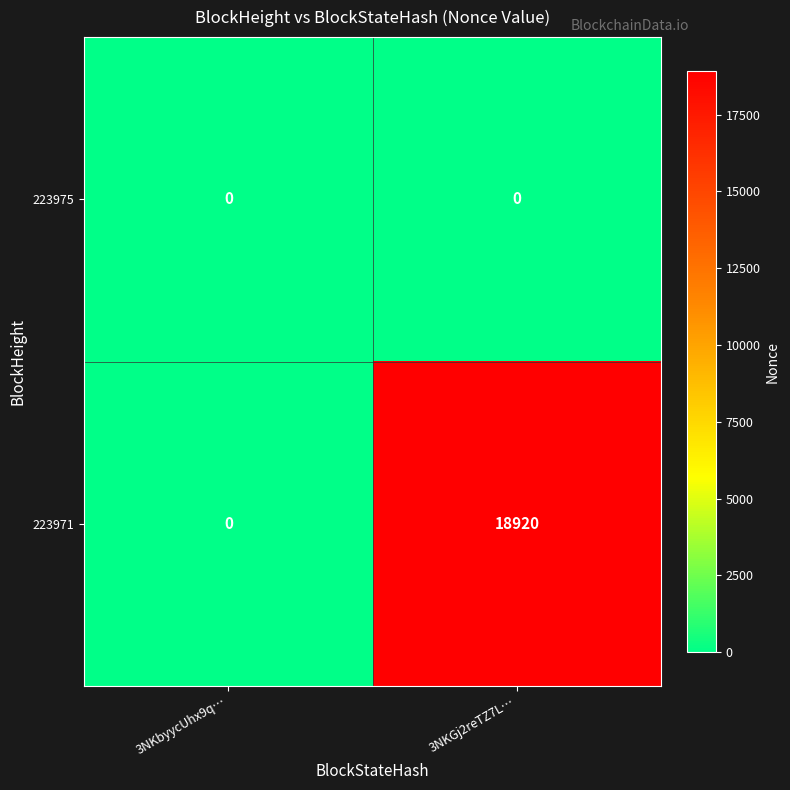

What is the greatest value displayed?

18920